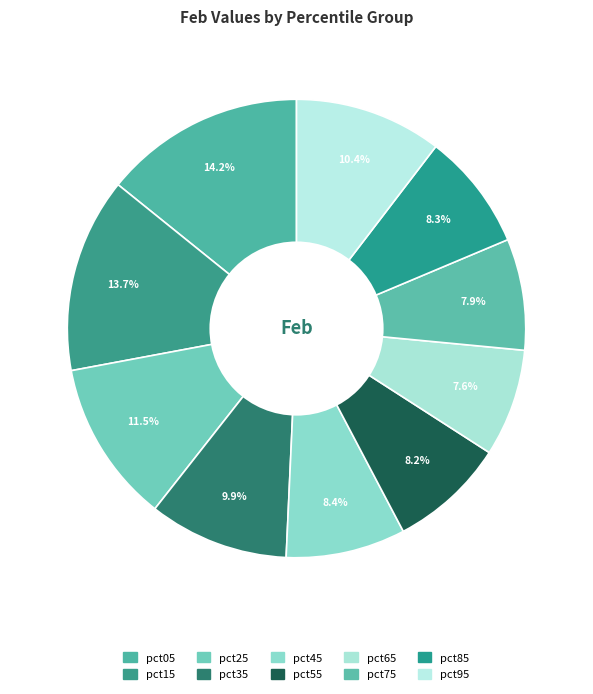

Is it true that pct75 is 8% of the pie?

True